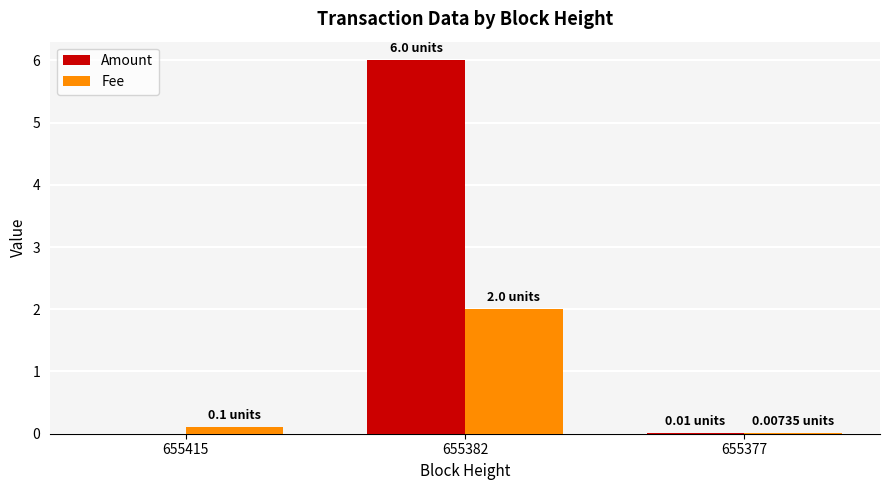

Are the bars horizontal?

No